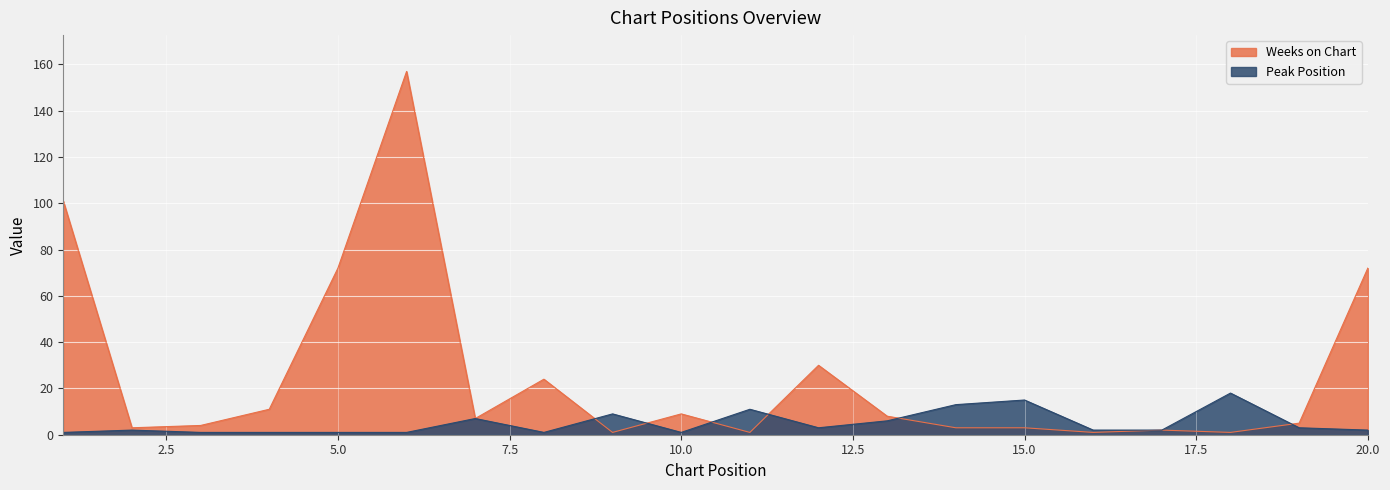

Rank the series by their average value, from lowest to highest.

Peak Position, Weeks on Chart